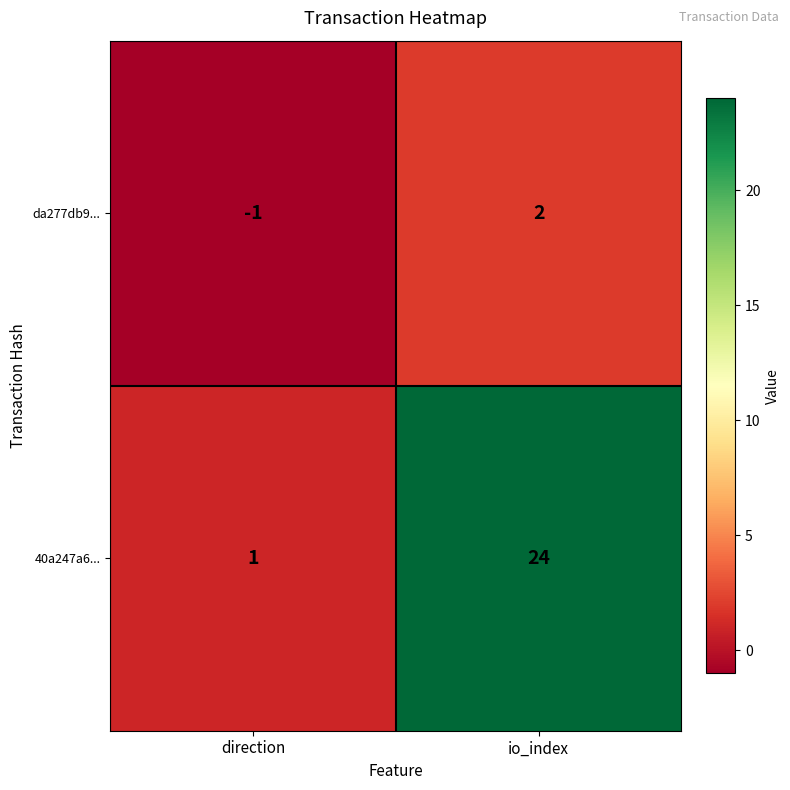

What is the difference between the da277db9... values at io_index and direction?

3